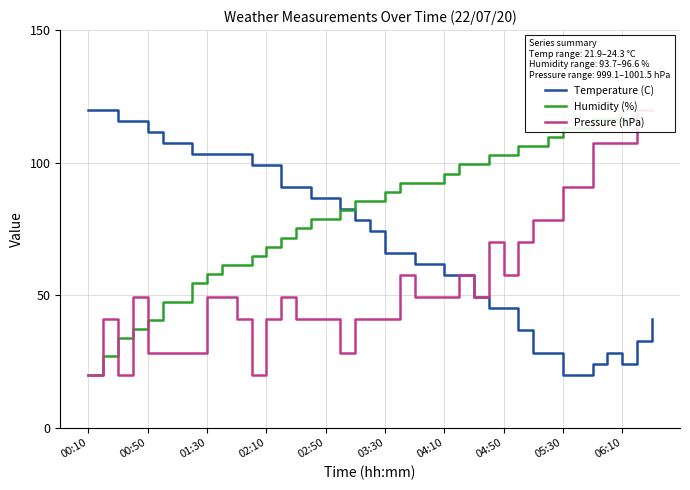

Where is Pressure (hPa) nearest to the value 70?

27